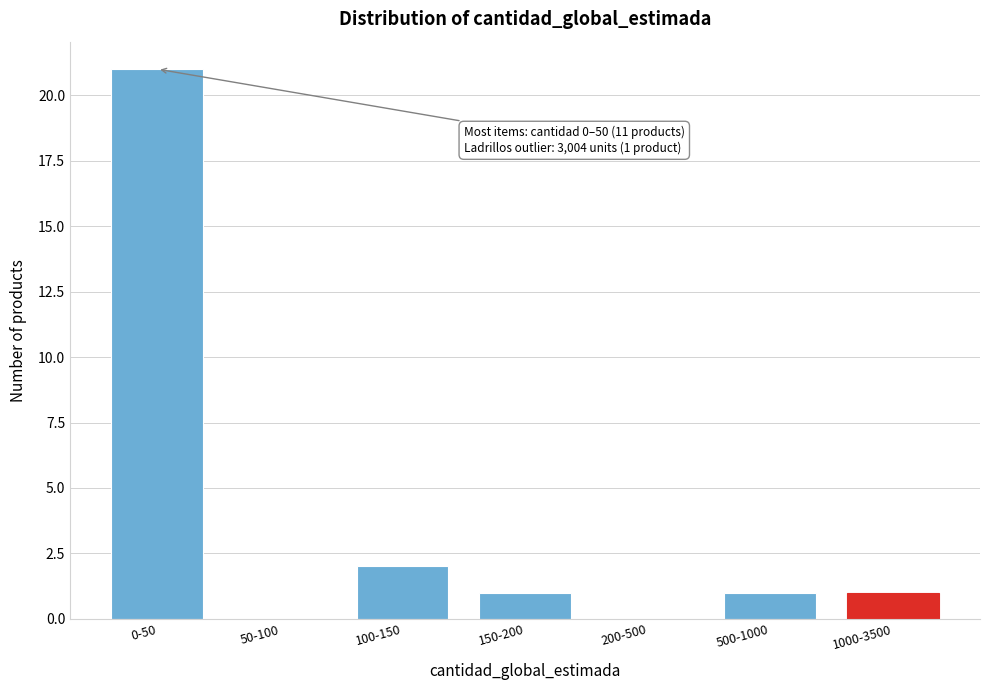

Reading left to right, what are all the values shown in this chart?

0-50=21	50-100=0	100-150=2	150-200=1	200-500=0	500-1000=1	1000-3500=1